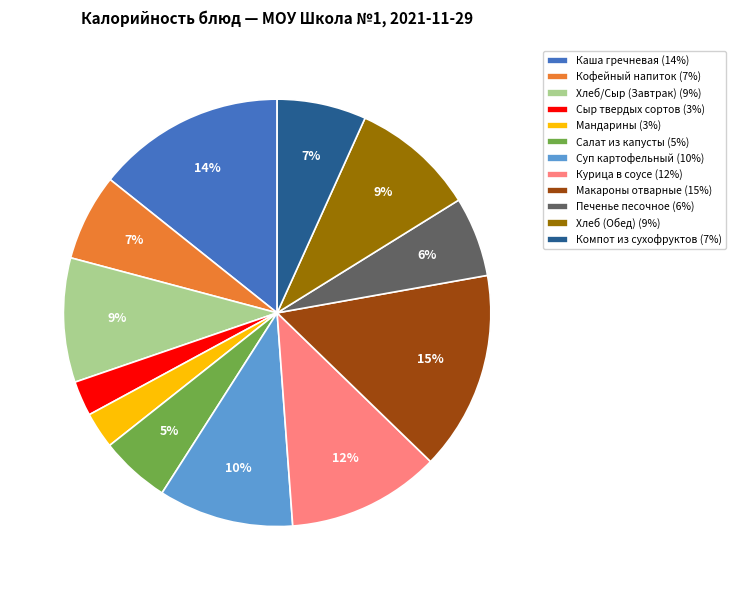

Combined, do Кофейный напиток (7%) and Печенье песочное (6%) account for over 50%?

No